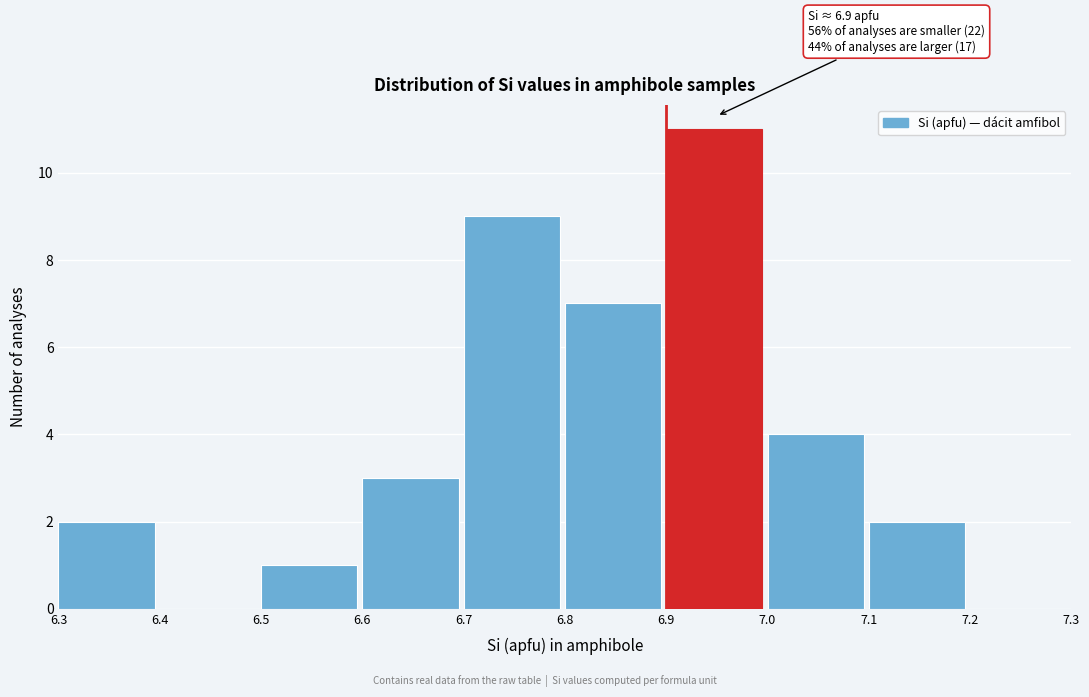

Which range on the x-axis has the tallest bar?

6.9 to 7.0